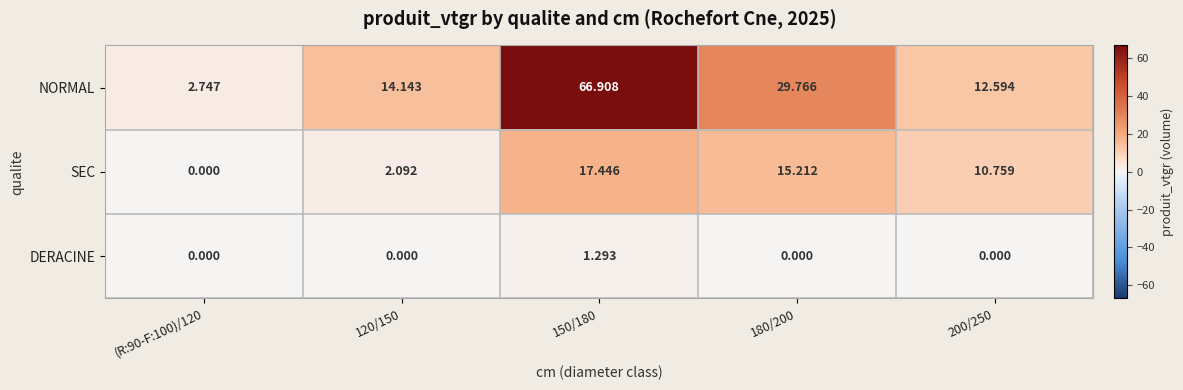

How many categories are shown in the chart?

5